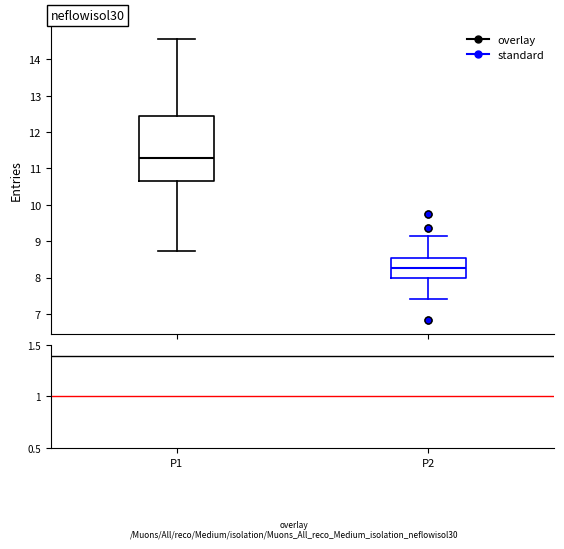

Comparing the boxes themselves (not the whiskers), which one is the tallest?

P1